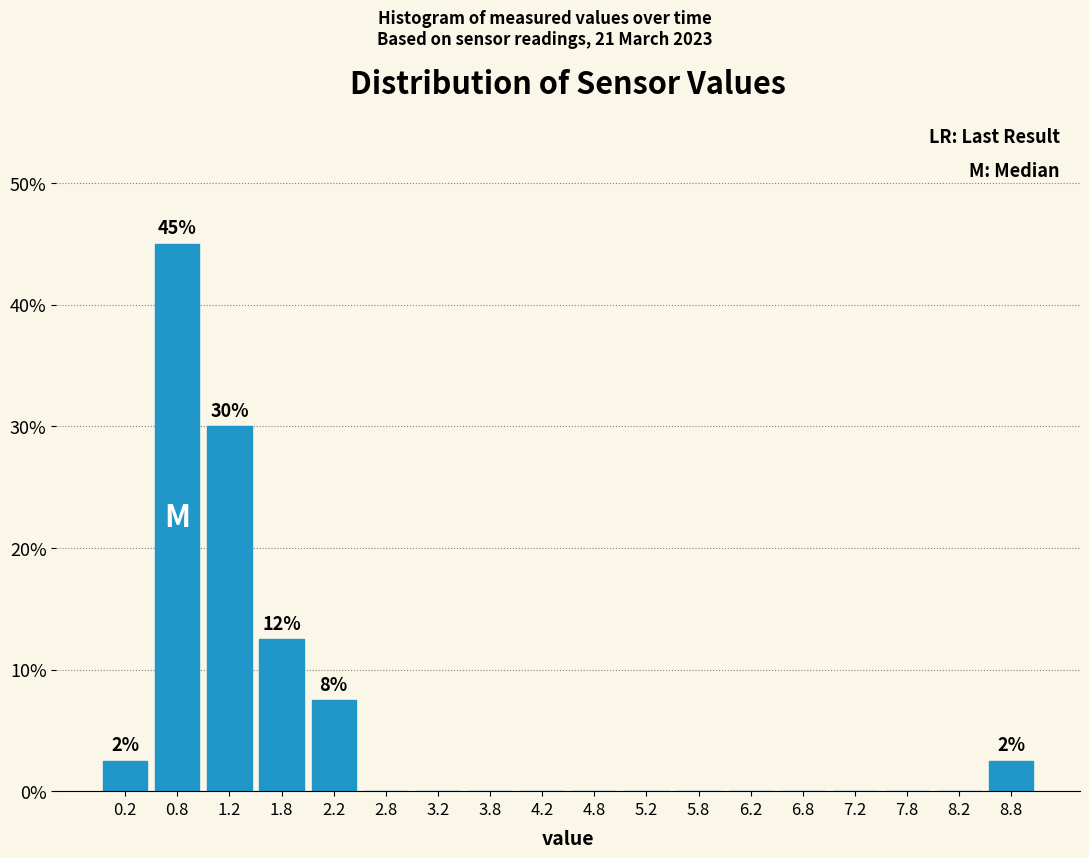

Over which range of the x-axis is the bar tallest?

0.5 to 1.0